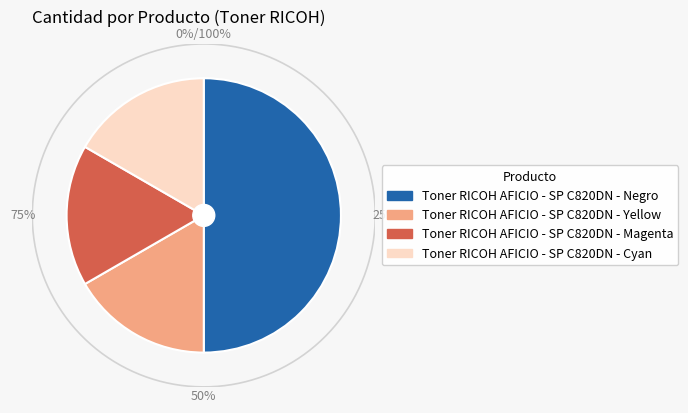

Rank the categories by value from lowest to highest.

Toner RICOH AFICIO - SP C820DN - Yellow, Toner RICOH AFICIO - SP C820DN - Magenta, Toner RICOH AFICIO - SP C820DN - Cyan, Toner RICOH AFICIO - SP C820DN - Negro